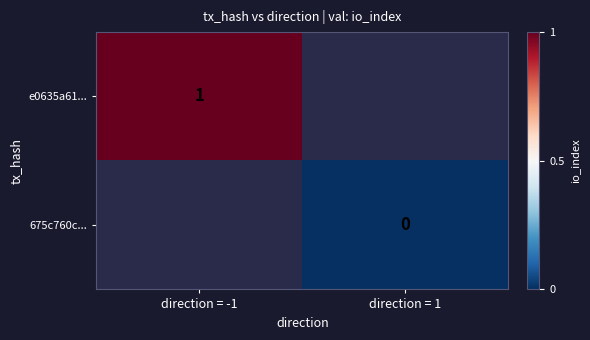

Is it true that e0635a61... equals 2 at direction = -1?

False